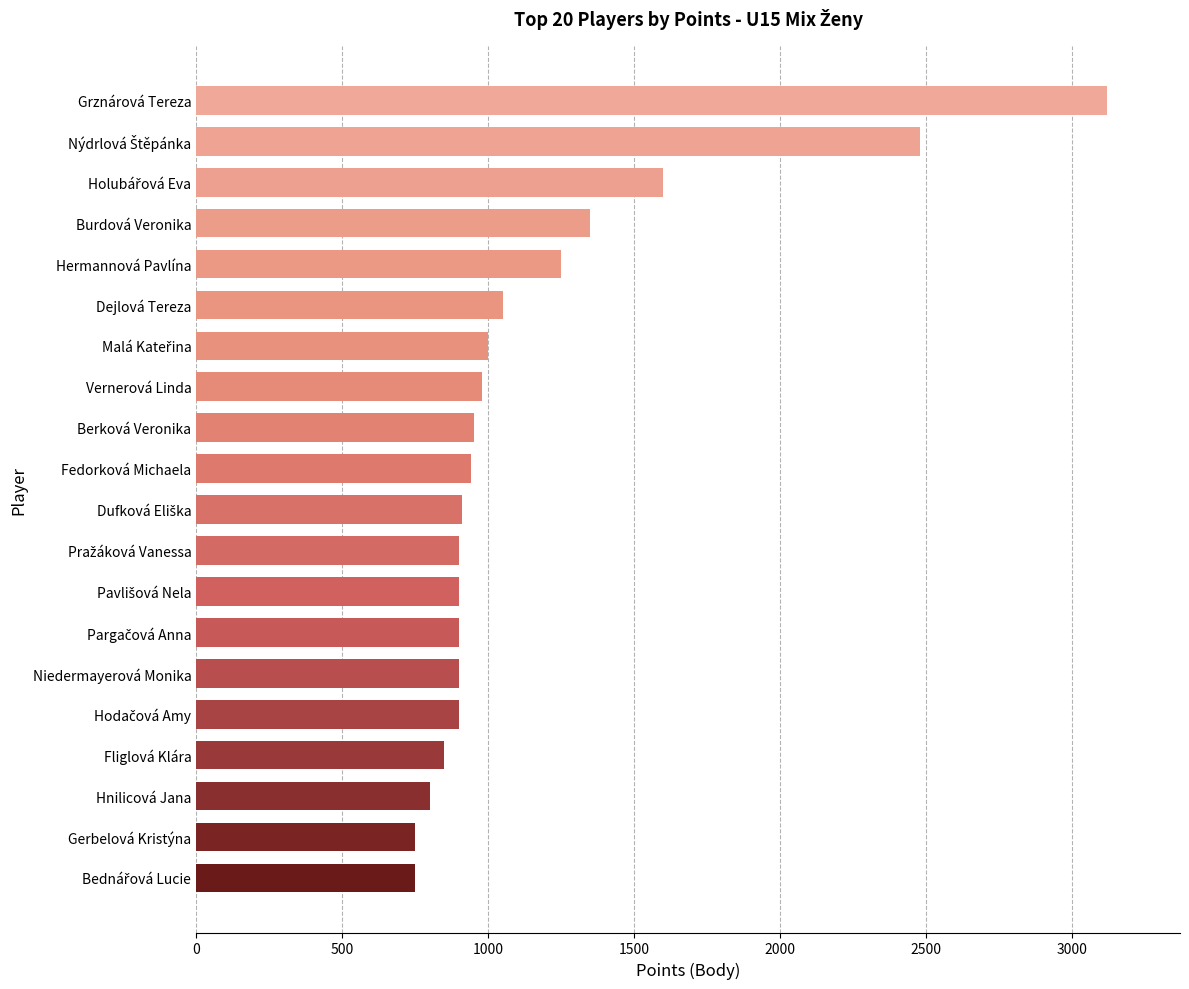

The chart shows a value of 1350 at Burdová Veronika. True or false?

True